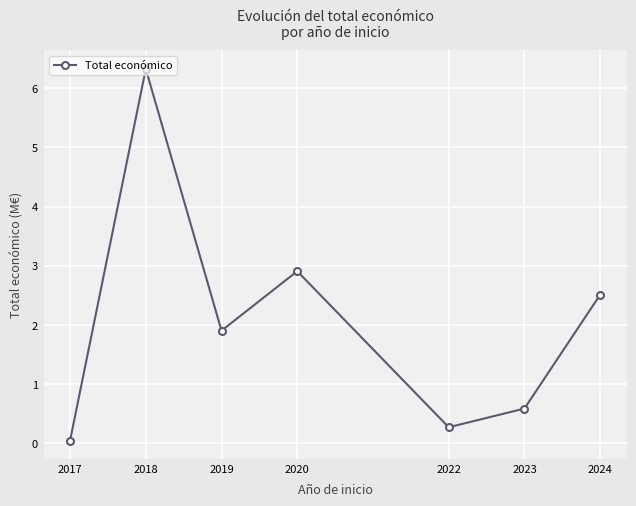

What is the average value?

2.1